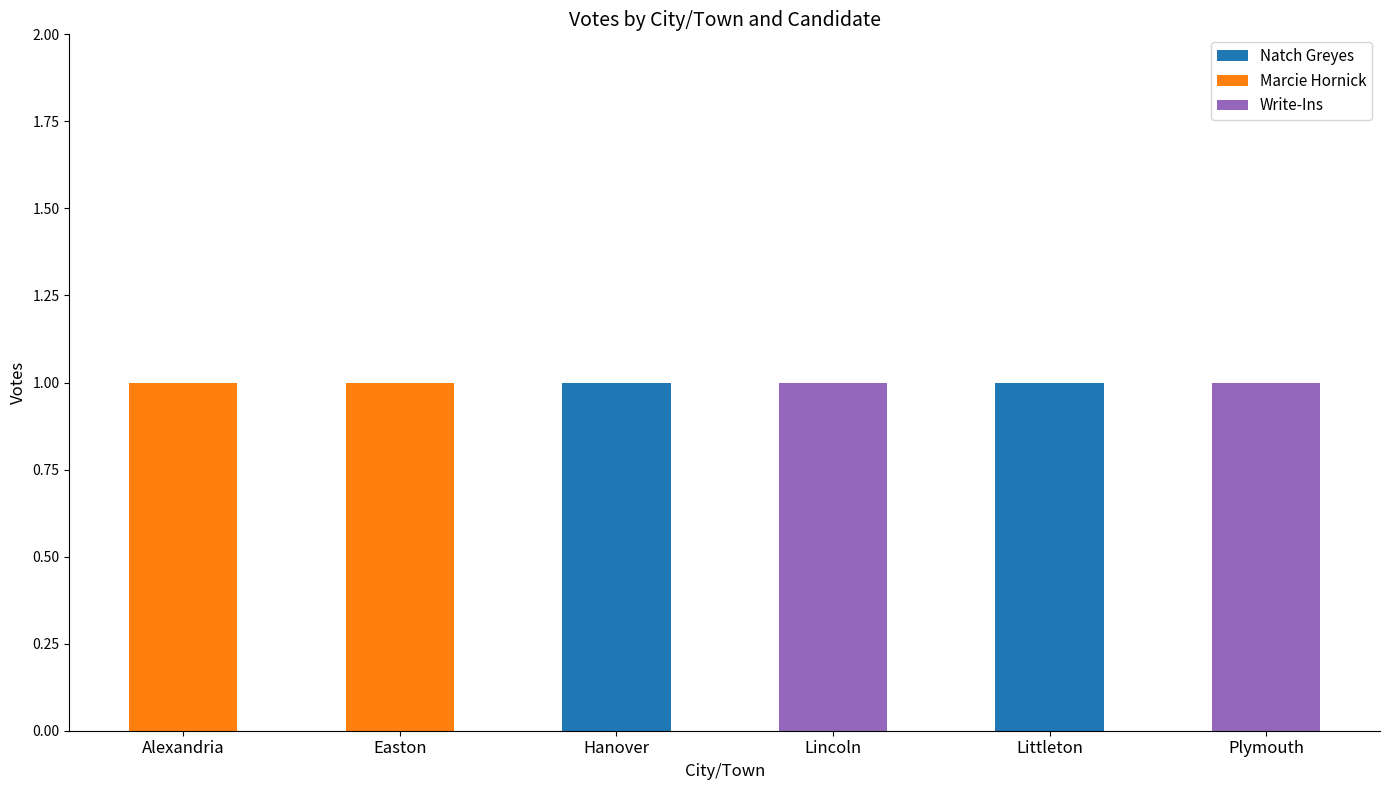

The Natch Greyes series shows -1 at Alexandria. True or false?

False